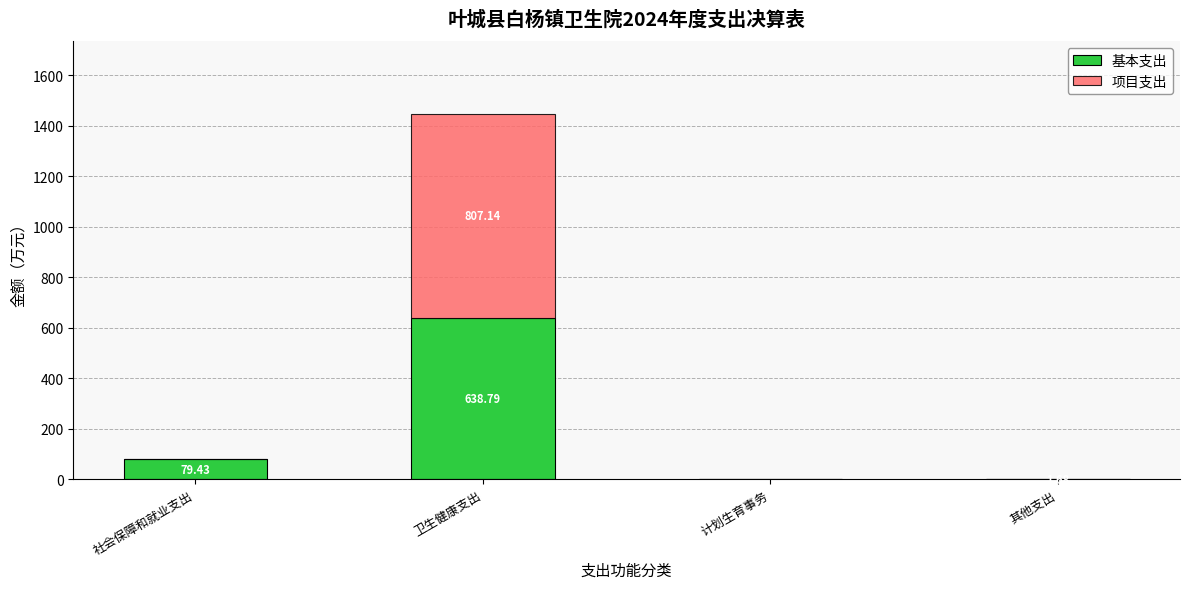

What is the sum of all 基本支出 values?

718.2